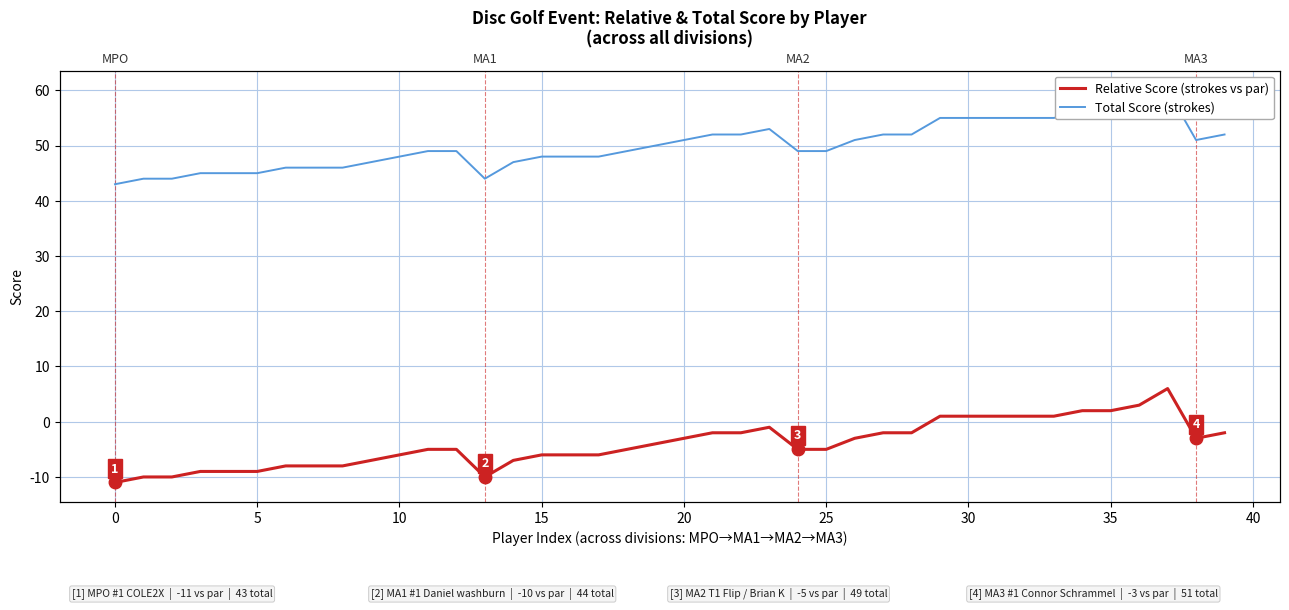

Where does the Total Score (strokes) series first go above 49?

19